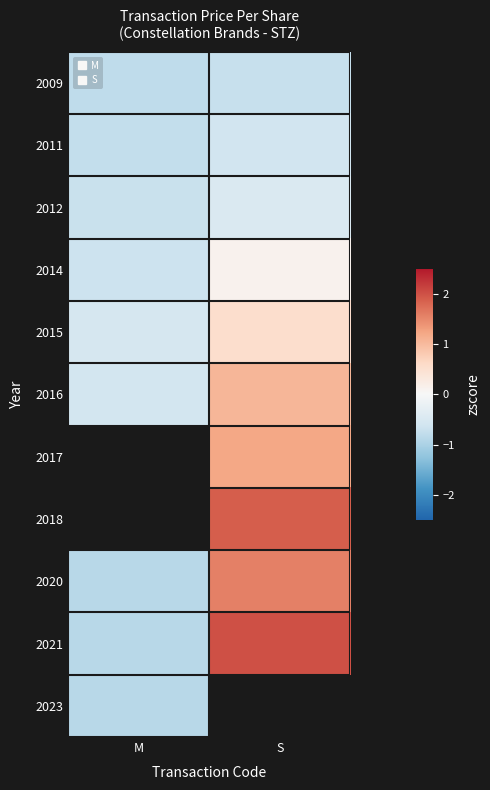

The value of 2011 at S is -0.9. True or false?

False